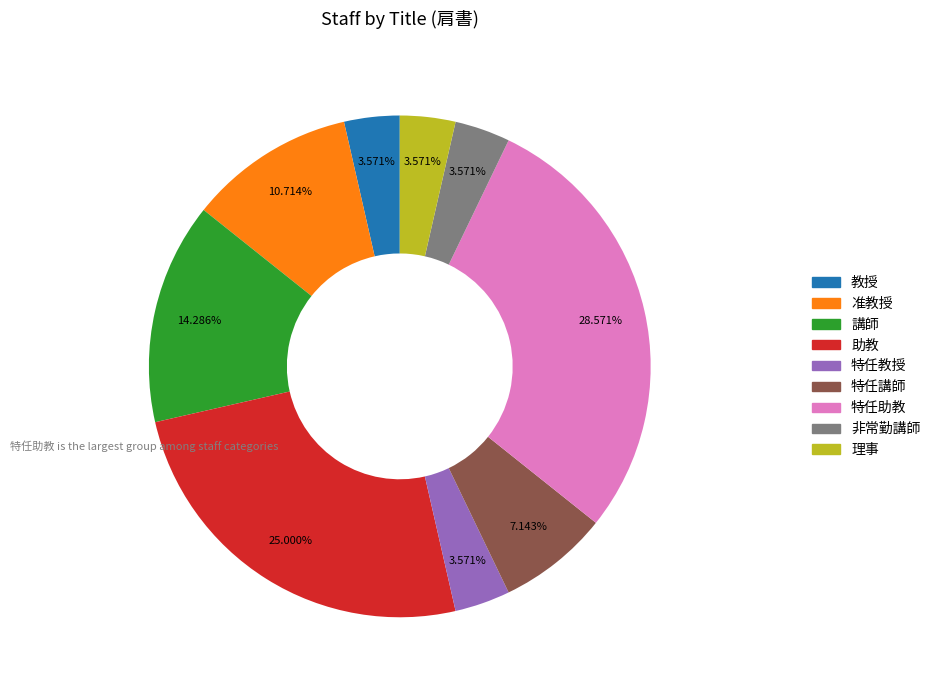

How many segments does this pie chart have?

9